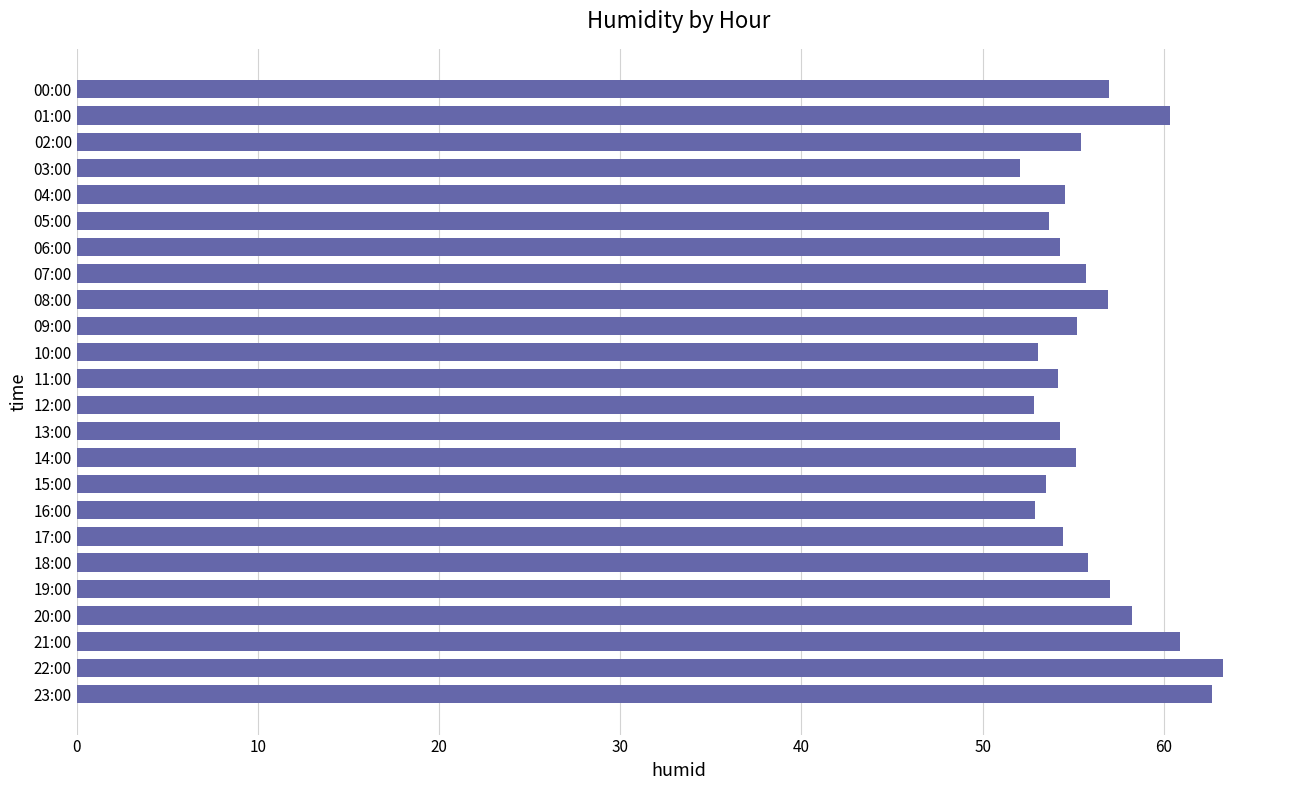

What is the label of the 21st bar from the bottom?

03:00